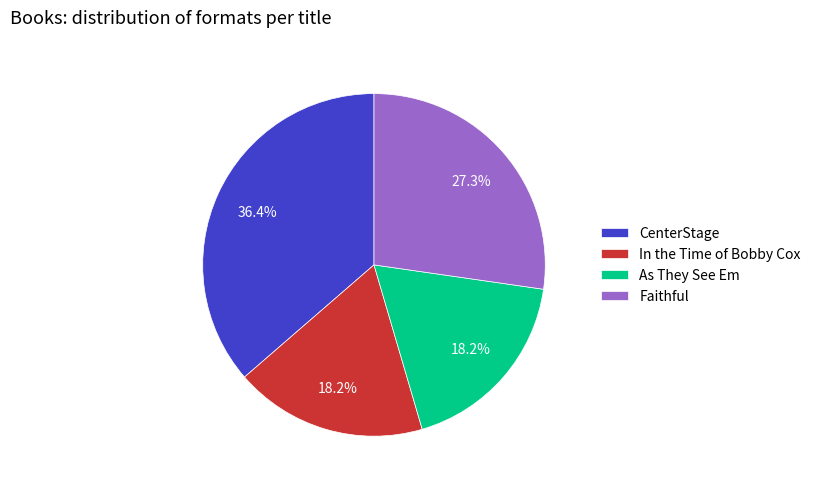

Which has a higher value, CenterStage or Faithful?

CenterStage